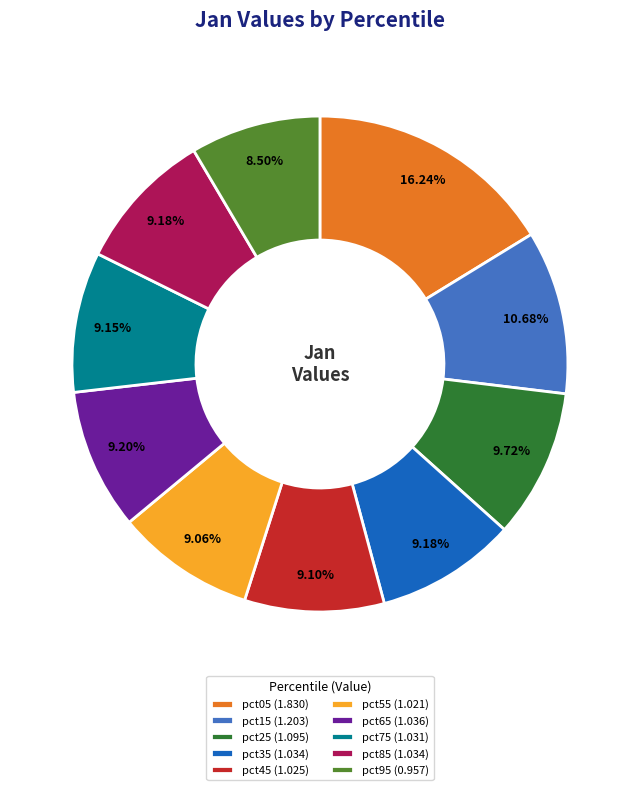

Is there any slice that represents more than half of the pie?

No